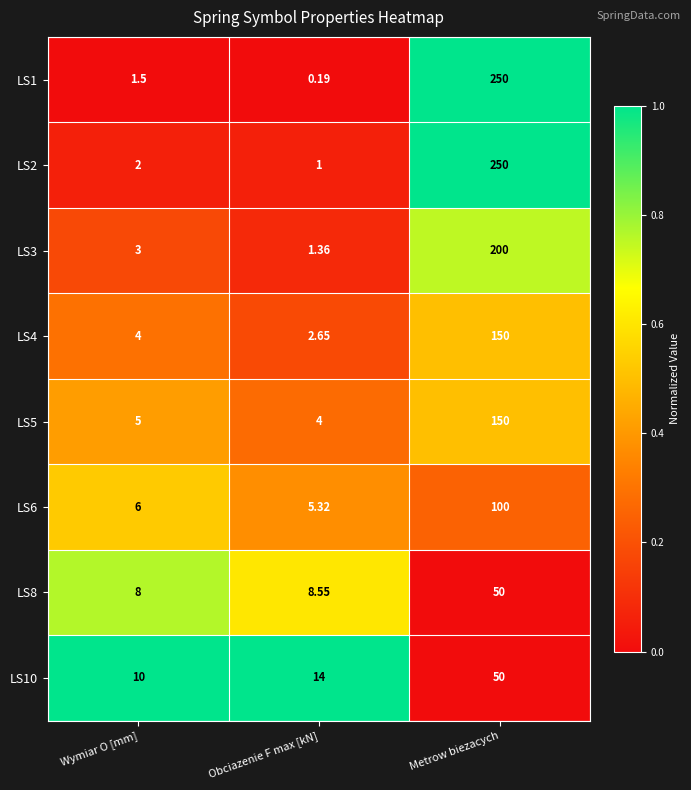

List the labels in order of LS6 value, smallest first.

Obciazenie F max [kN], Wymiar O [mm], Metrow biezacych